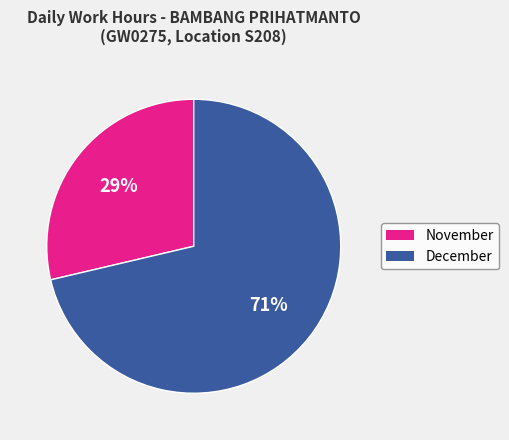

Is there any slice that represents more than half of the pie?

Yes